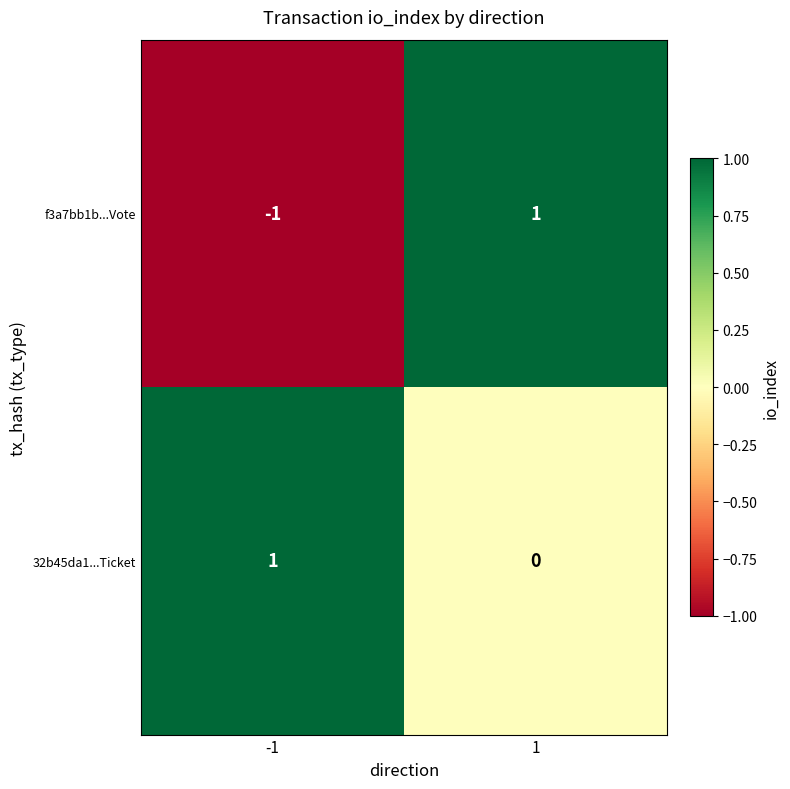

Is it true that 32b45da1...Ticket equals -1 at 1?

False